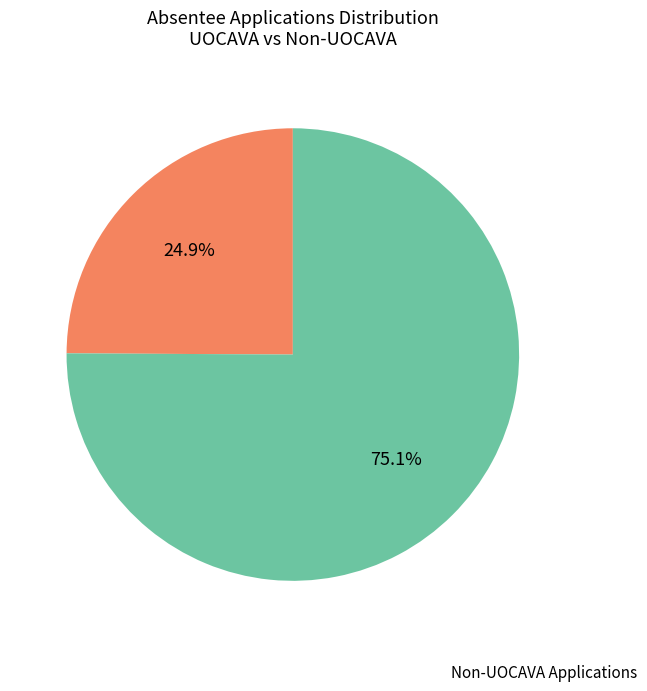

How many slices are in this pie chart?

2